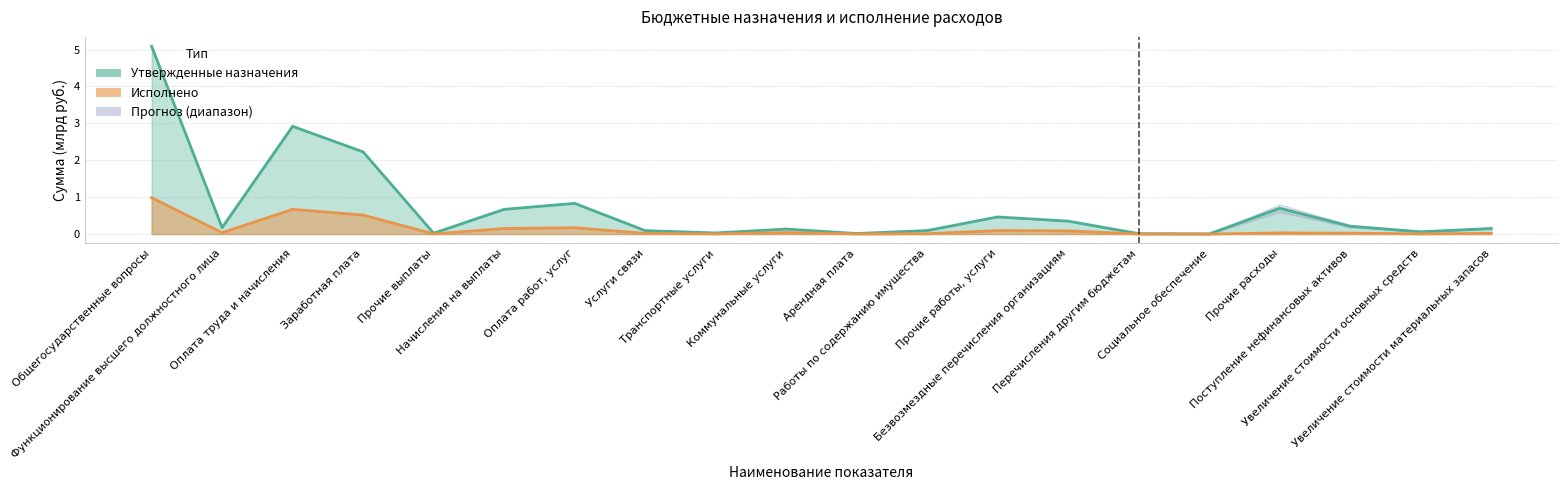

Which series has the largest total across all categories?

Утвержденные назначения